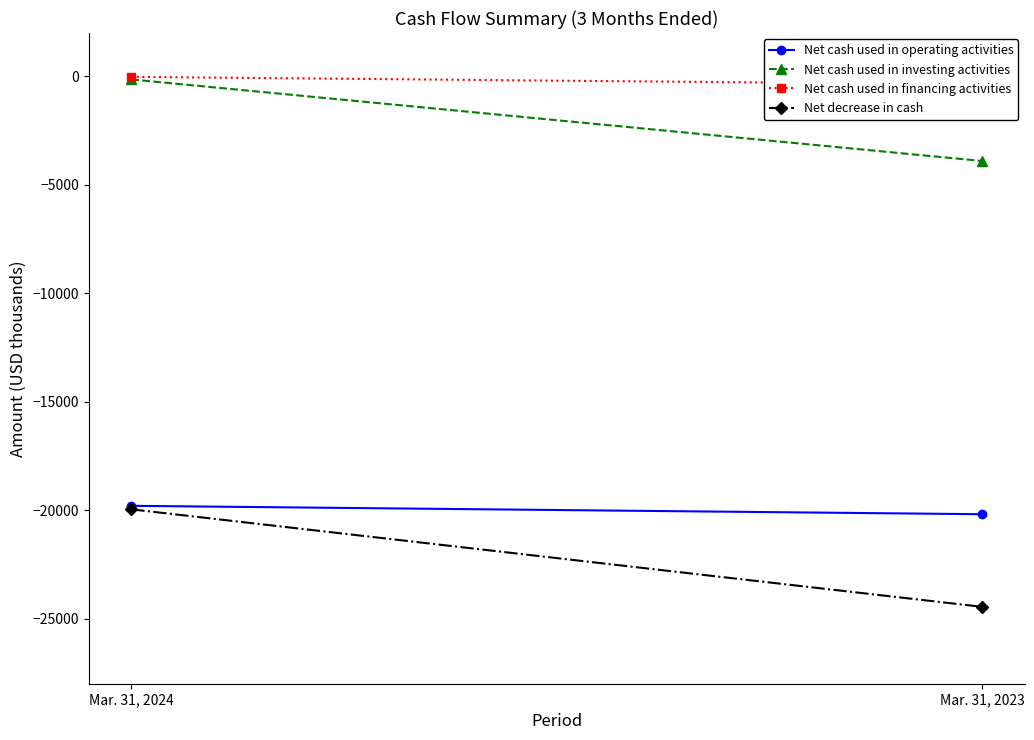

What is the sum of all Net cash used in operating activities values?

-39983